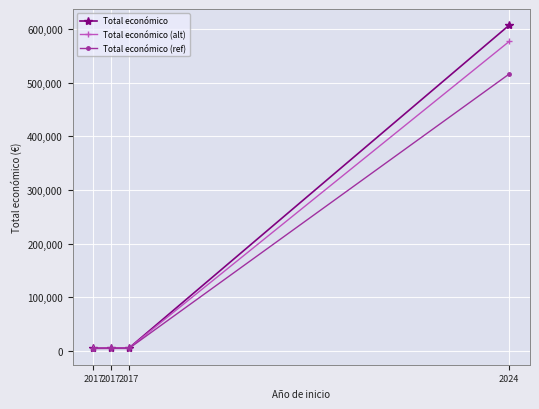

What is the average value of the Total económico (alt) series?

147758.7